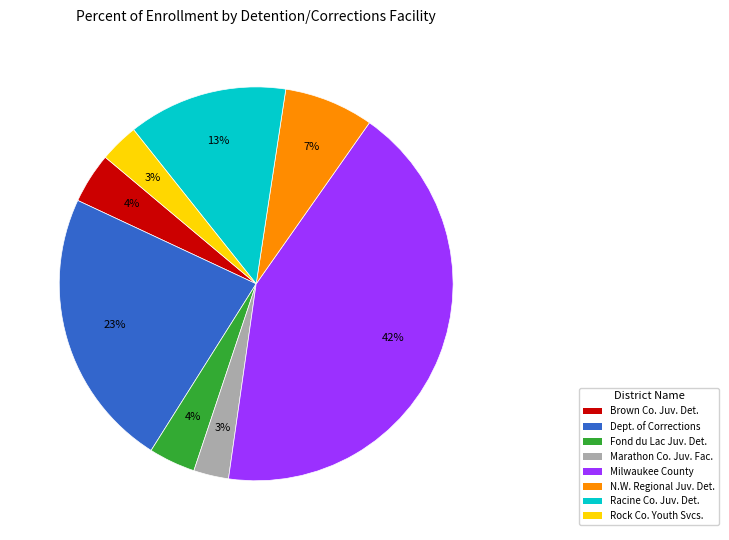

Is there a majority slice in this chart?

No